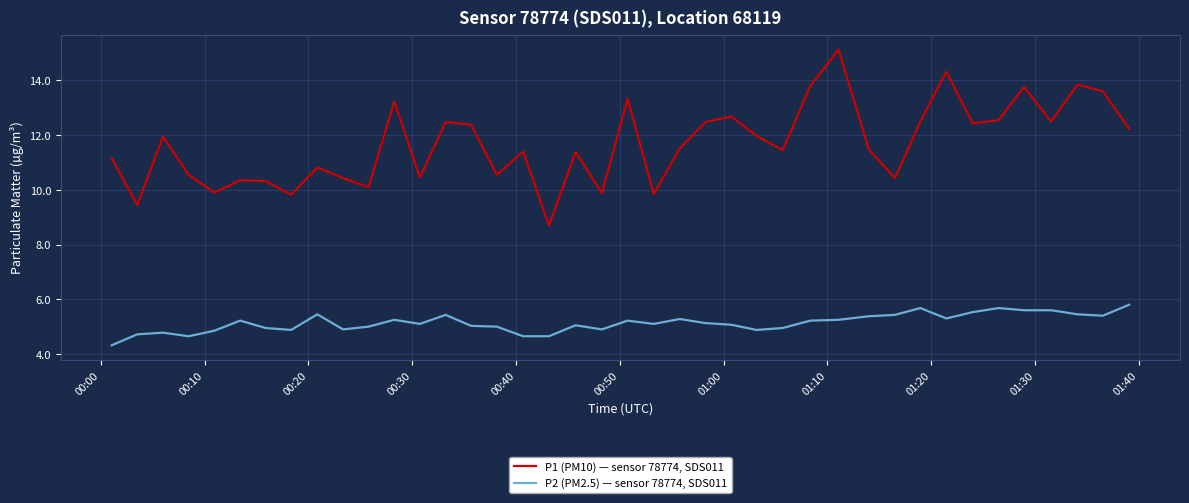

List the series in order of their overall mean, highest first.

P1 (PM10) — sensor 78774, SDS011, P2 (PM2.5) — sensor 78774, SDS011